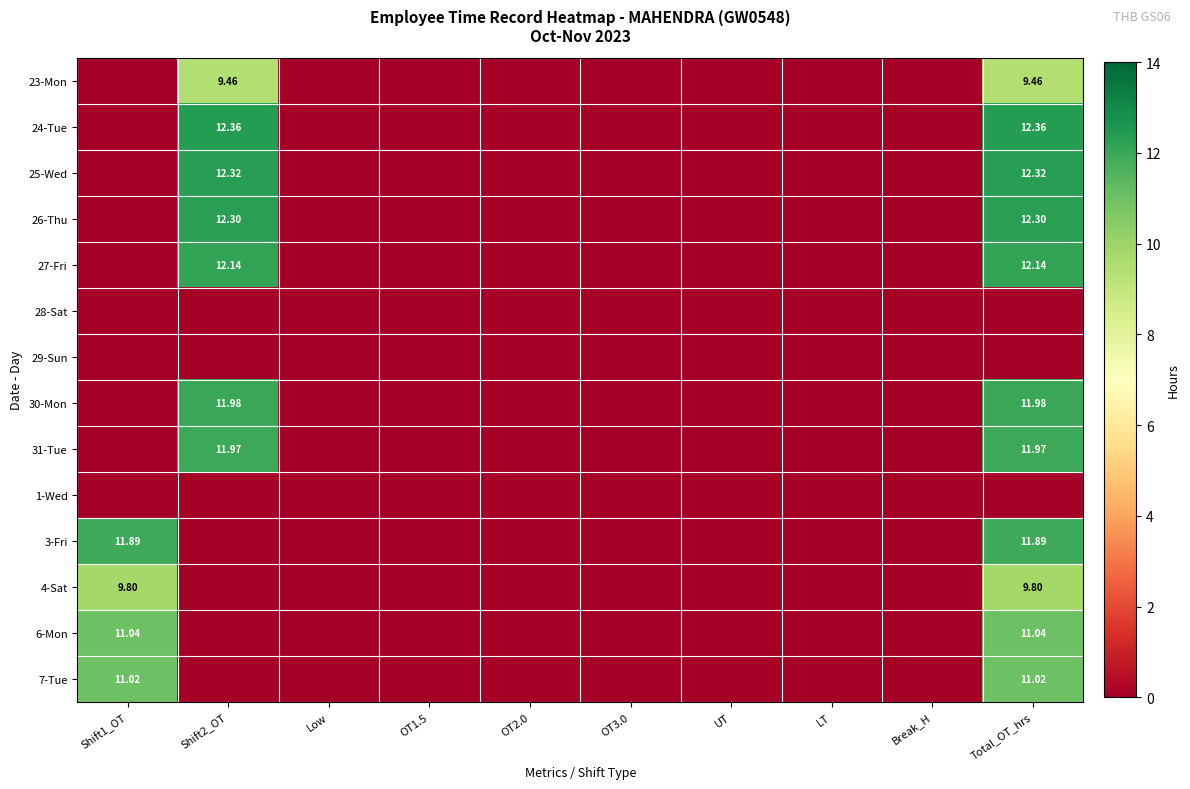

The 6-Mon series shows 7.5 at Low. True or false?

False